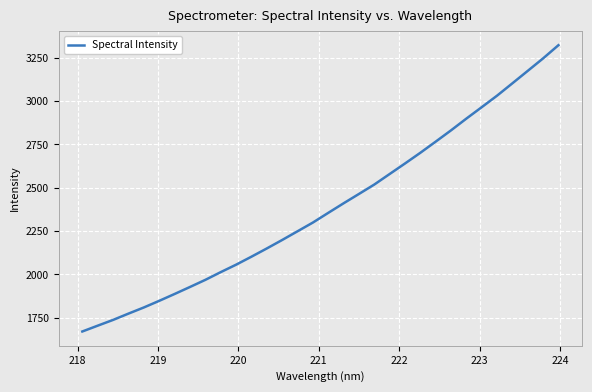

What is the smallest value displayed?

1669.6